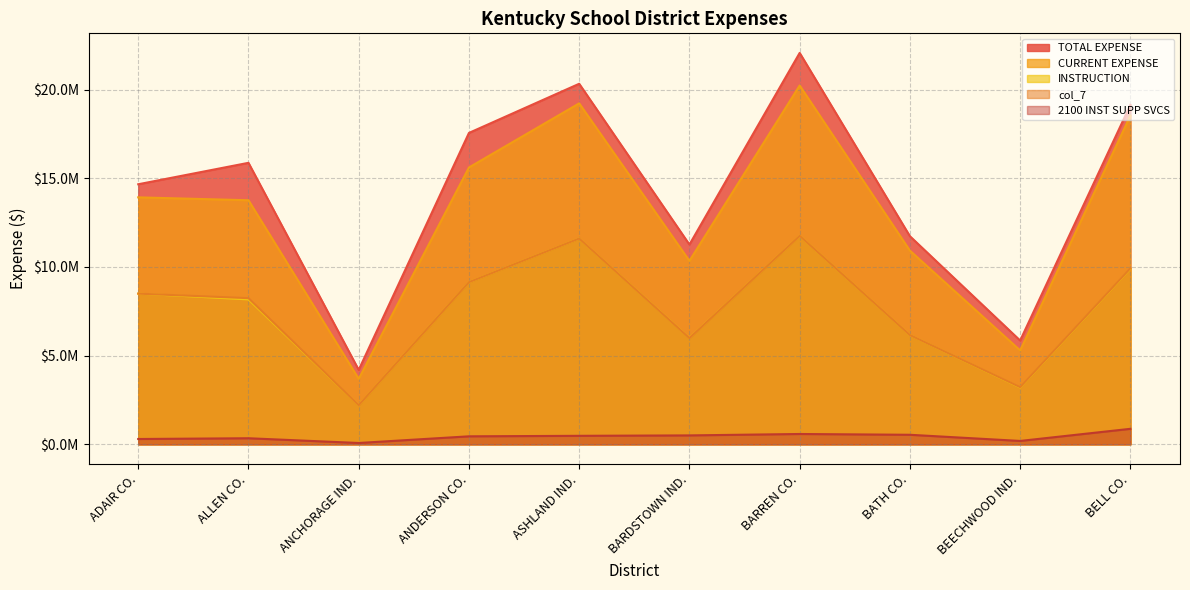

What is the spread (max minus min) of values at ANDERSON CO.?

17108446.8